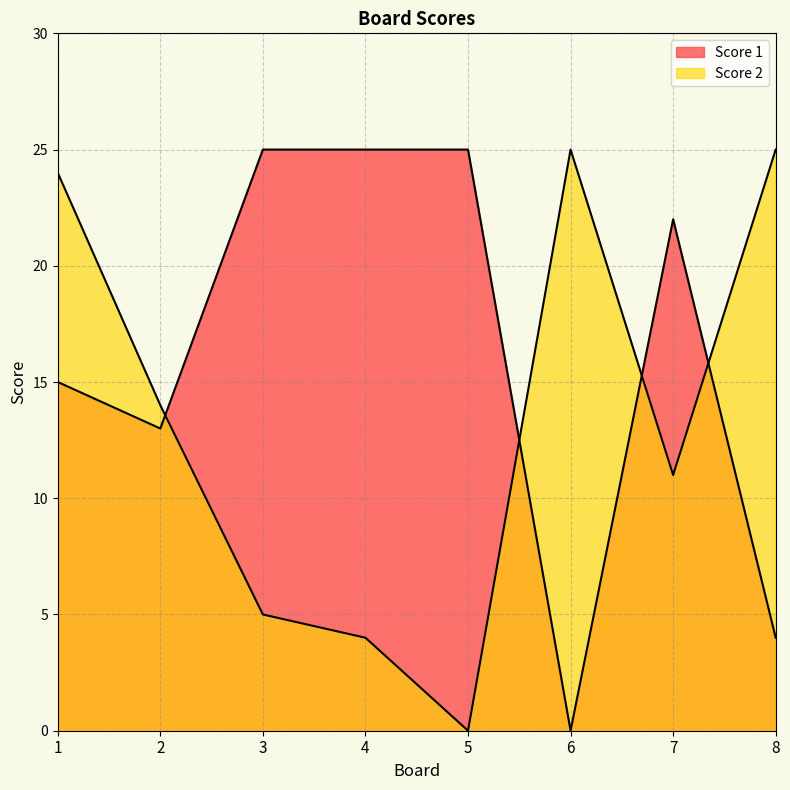

Which series ends up on top after the final intersection of Score 1 and Score 2?

Score 2